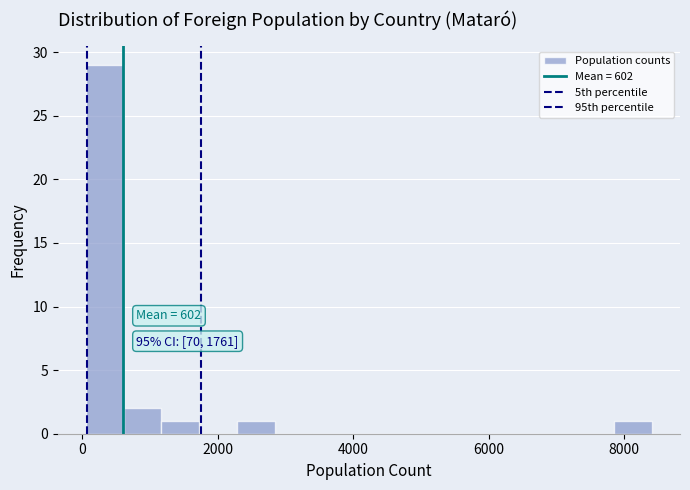

Read against the x-axis, roughly where is the centre of the tallest bar?

400